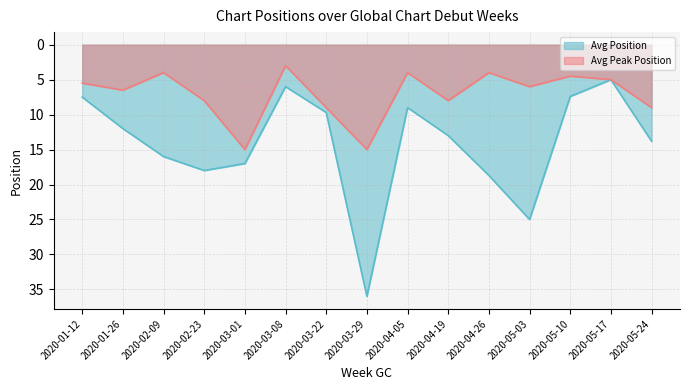

Between 2020-02-23 and 2020-04-26, which is larger?

2020-04-26